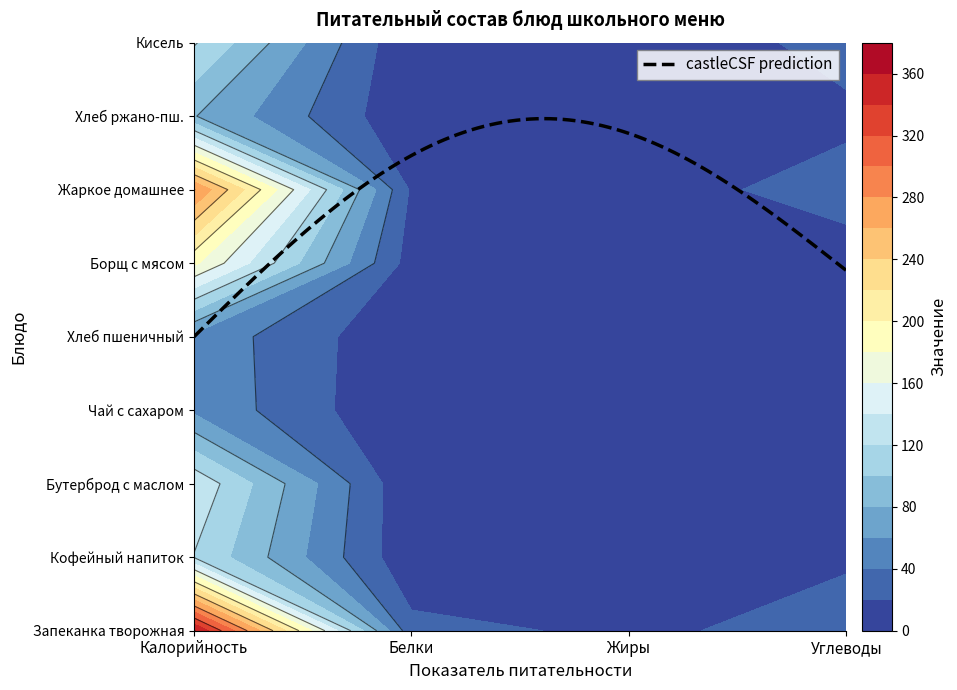

What is the greatest value displayed?

362.0